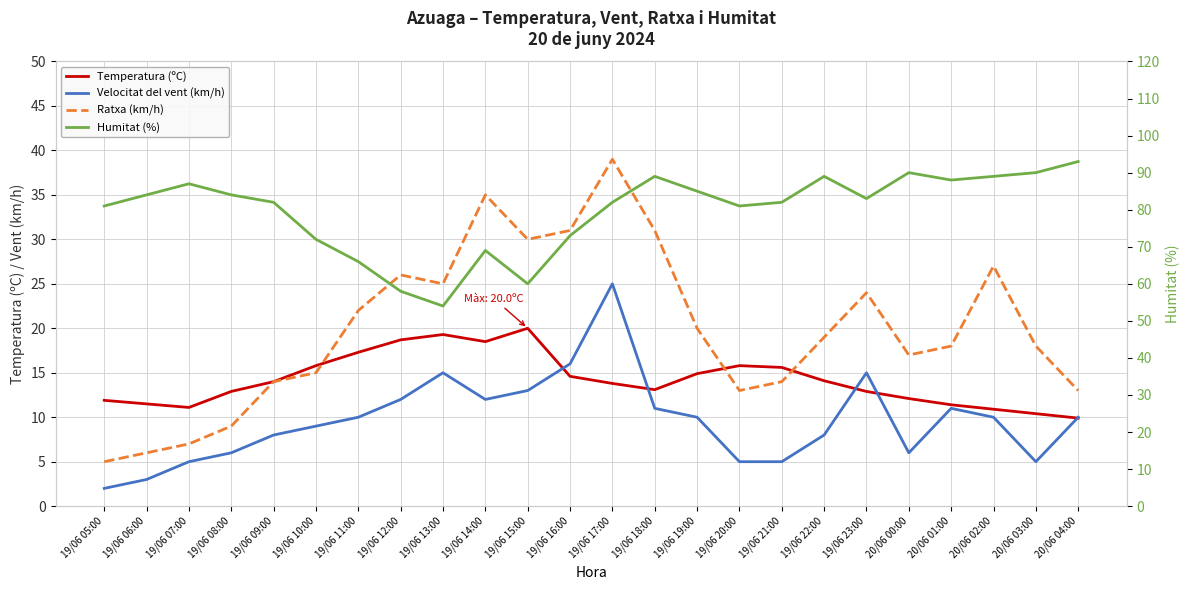

What is the difference between the maximum and minimum values in the Velocitat del vent (km/h) series?

23.0